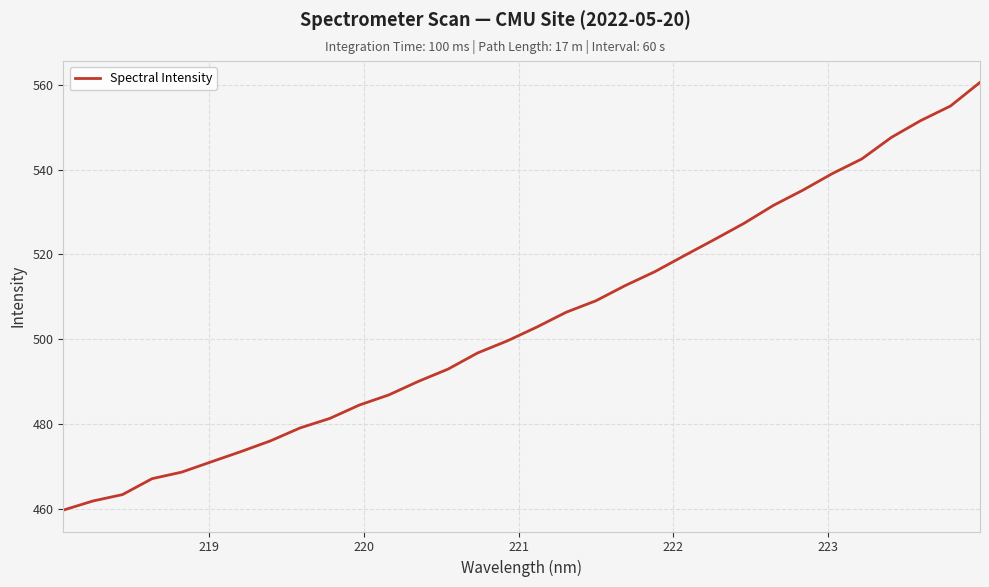

What is the smallest value displayed?

459.8